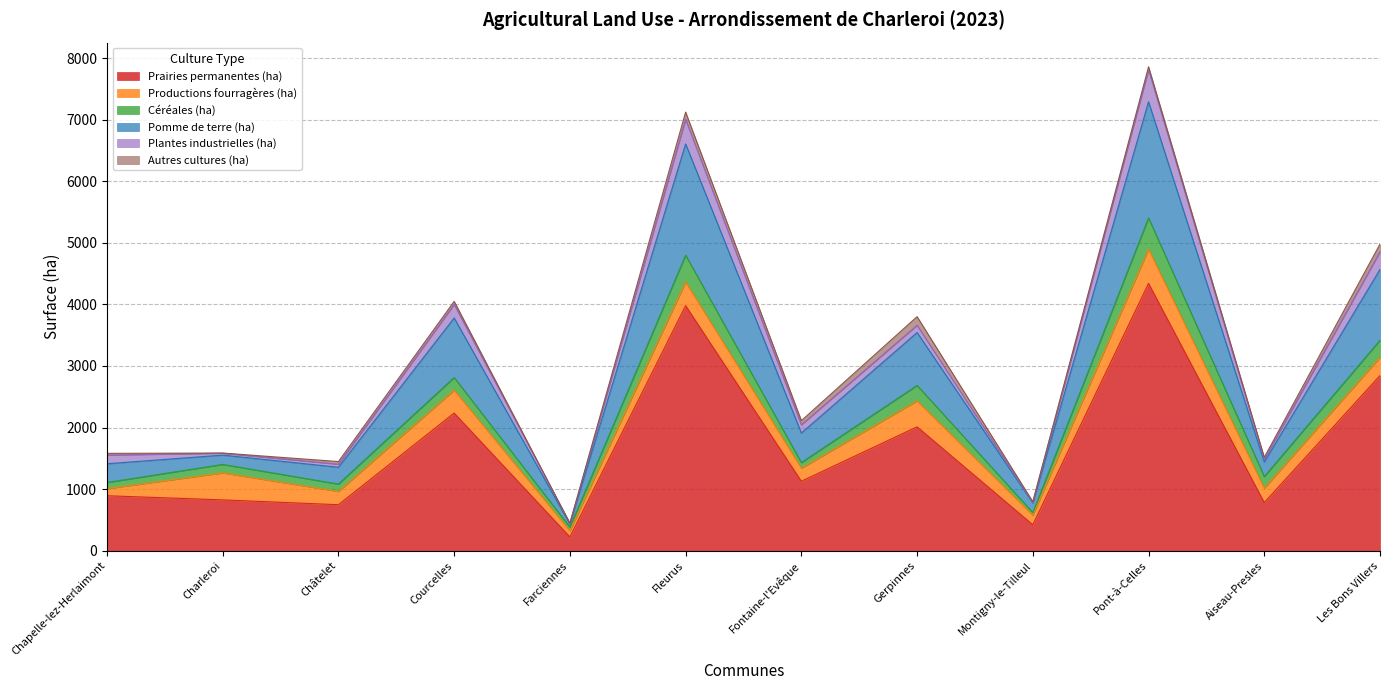

True or false: Prairies permanentes (ha) and Pomme de terre (ha) cross at least once.

False